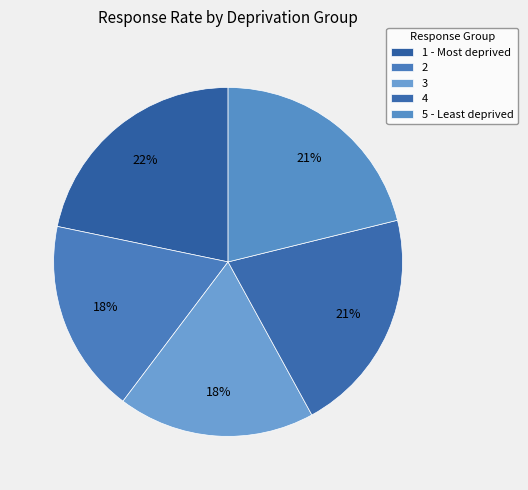

How much of the chart is everything except 4?

79.1%